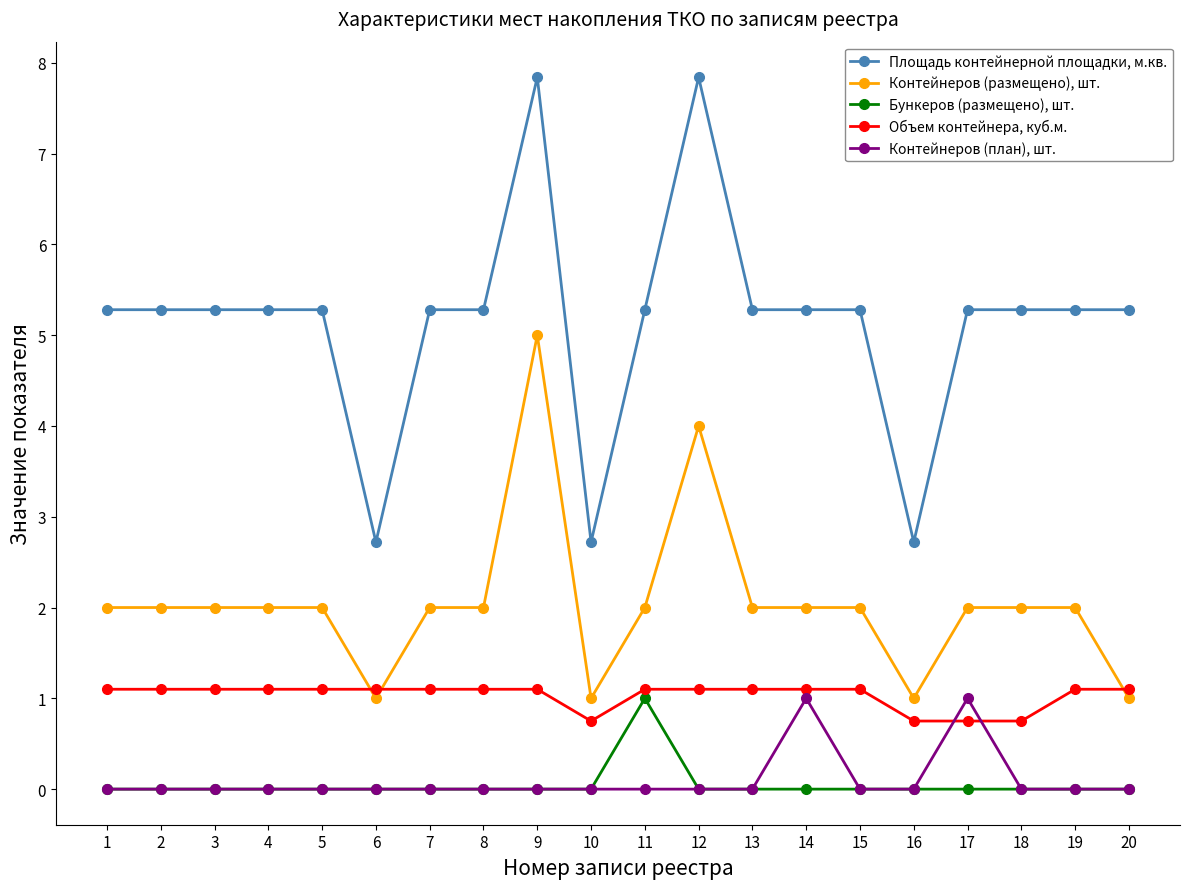

Reading right to left, what are all the values shown in this chart?

Площадь контейнерной площадки, м.кв.: 20=5.3	19=5.3	18=5.3	17=5.3	16=2.7	15=5.3	14=5.3	13=5.3	12=7.8	11=5.3	10=2.7	9=7.8	8=5.3	7=5.3	6=2.7	5=5.3	4=5.3	3=5.3	2=5.3	1=5.3
Контейнеров (размещено), шт.: 20=1.0	19=2.0	18=2.0	17=2.0	16=1.0	15=2.0	14=2.0	13=2.0	12=4.0	11=2.0	10=1.0	9=5.0	8=2.0	7=2.0	6=1.0	5=2.0	4=2.0	3=2.0	2=2.0	1=2.0
Бункеров (размещено), шт.: 20=0.0	19=0.0	18=0.0	17=0.0	16=0.0	15=0.0	14=0.0	13=0.0	12=0.0	11=1.0	10=0.0	9=0.0	8=0.0	7=0.0	6=0.0	5=0.0	4=0.0	3=0.0	2=0.0	1=0.0
Объем контейнера, куб.м.: 20=1.1	19=1.1	18=0.8	17=0.8	16=0.8	15=1.1	14=1.1	13=1.1	12=1.1	11=1.1	10=0.8	9=1.1	8=1.1	7=1.1	6=1.1	5=1.1	4=1.1	3=1.1	2=1.1	1=1.1
Контейнеров (план), шт.: 20=0.0	19=0.0	18=0.0	17=1.0	16=0.0	15=0.0	14=1.0	13=0.0	12=0.0	11=0.0	10=0.0	9=0.0	8=0.0	7=0.0	6=0.0	5=0.0	4=0.0	3=0.0	2=0.0	1=0.0